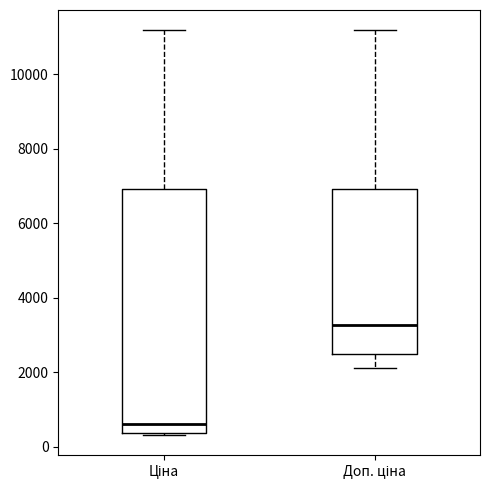

Reading left to right, transcribe this box plot: for each box, give where its median line is, the range the box spans, and where its two whiskers end, as read against the y-axis. The values are not printed on the chart, so give them approximately, as read against the axis.

Ціна: median 600, box 400 to 7000, whiskers 400 to 11200
Доп. ціна: median 3200, box 2400 to 7000, whiskers 2200 to 11200